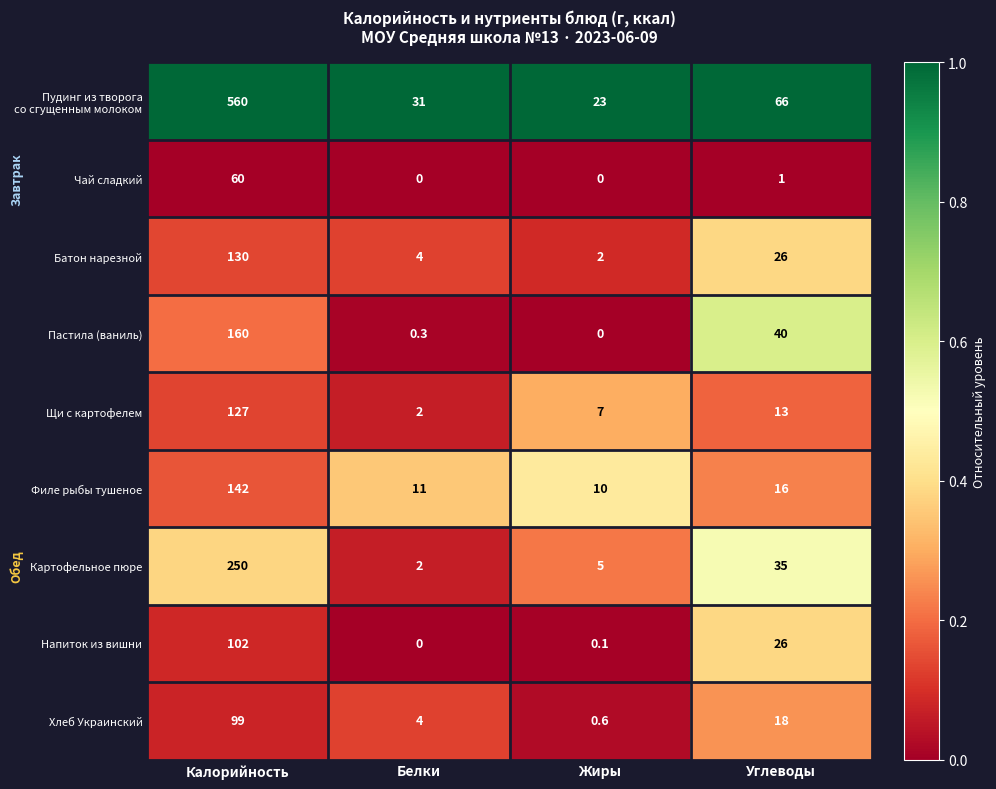

What is the difference between the highest and lowest values at Белки?

31.0